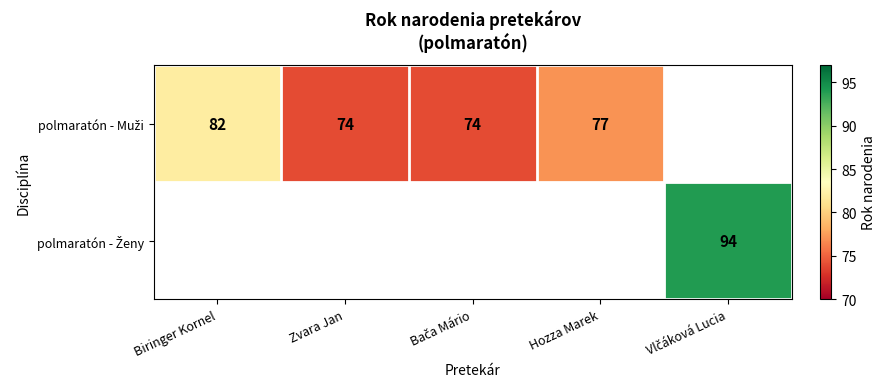

How many series are shown in this chart?

2